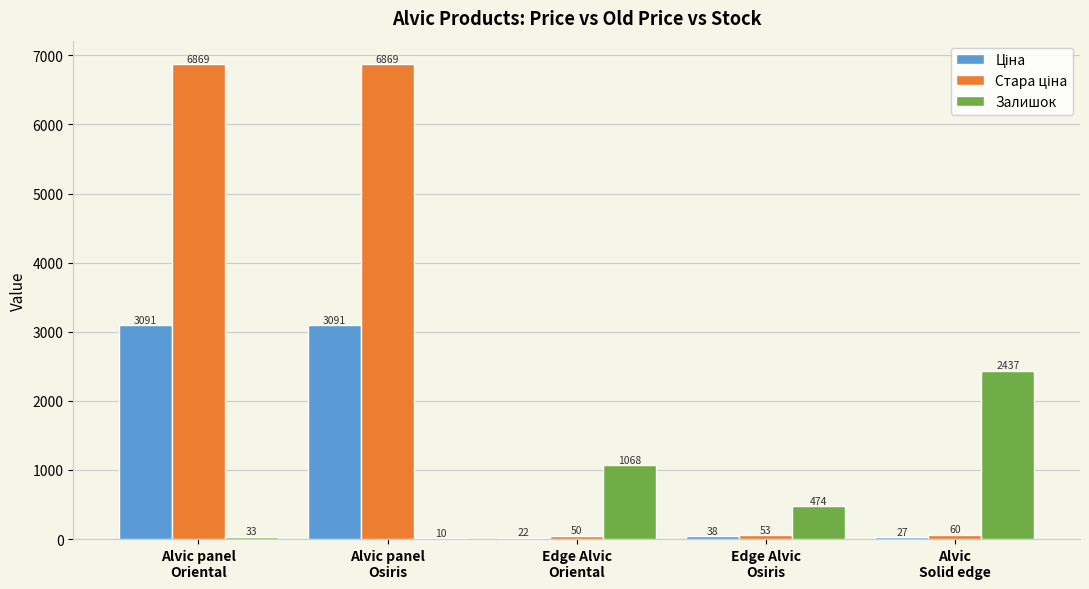

What is the greatest value displayed?

6869.4